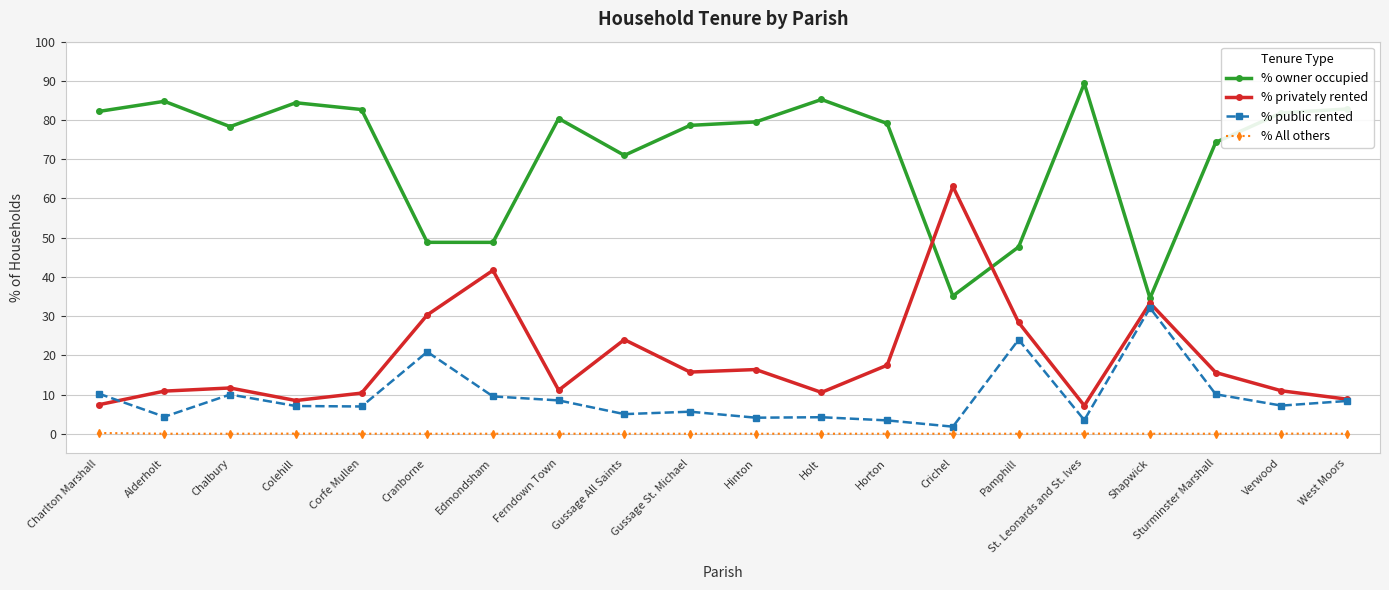

The value of % owner occupied at Holt is 85.2. True or false?

True